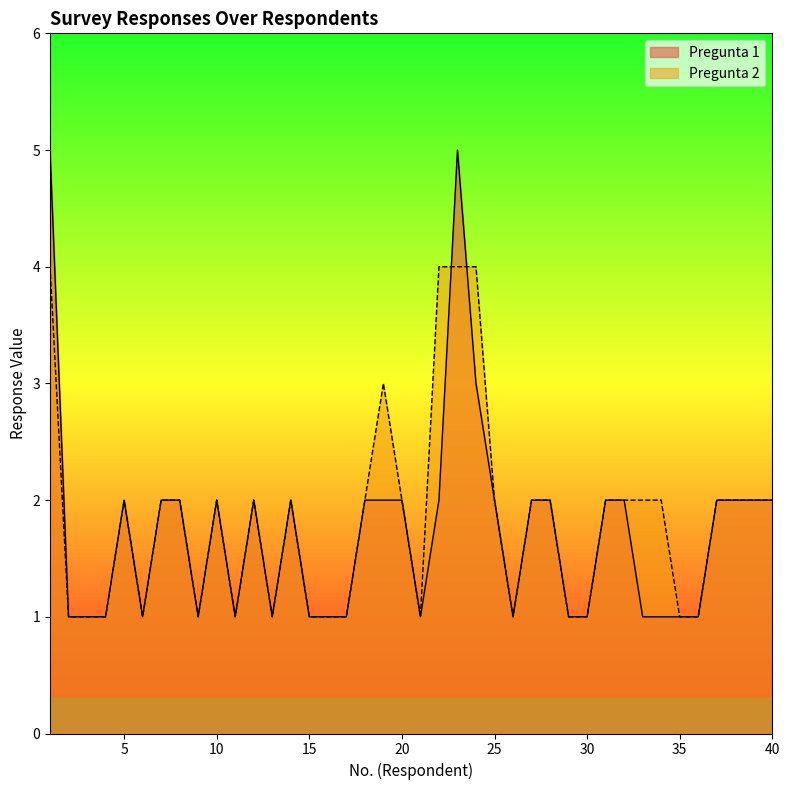

The value of Pregunta 1 at 29 is 1. True or false?

True